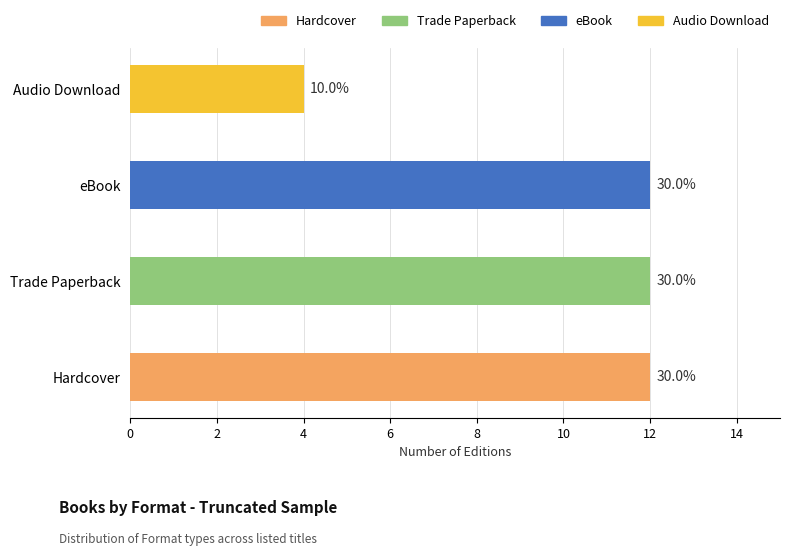

Are the bars horizontal?

Yes